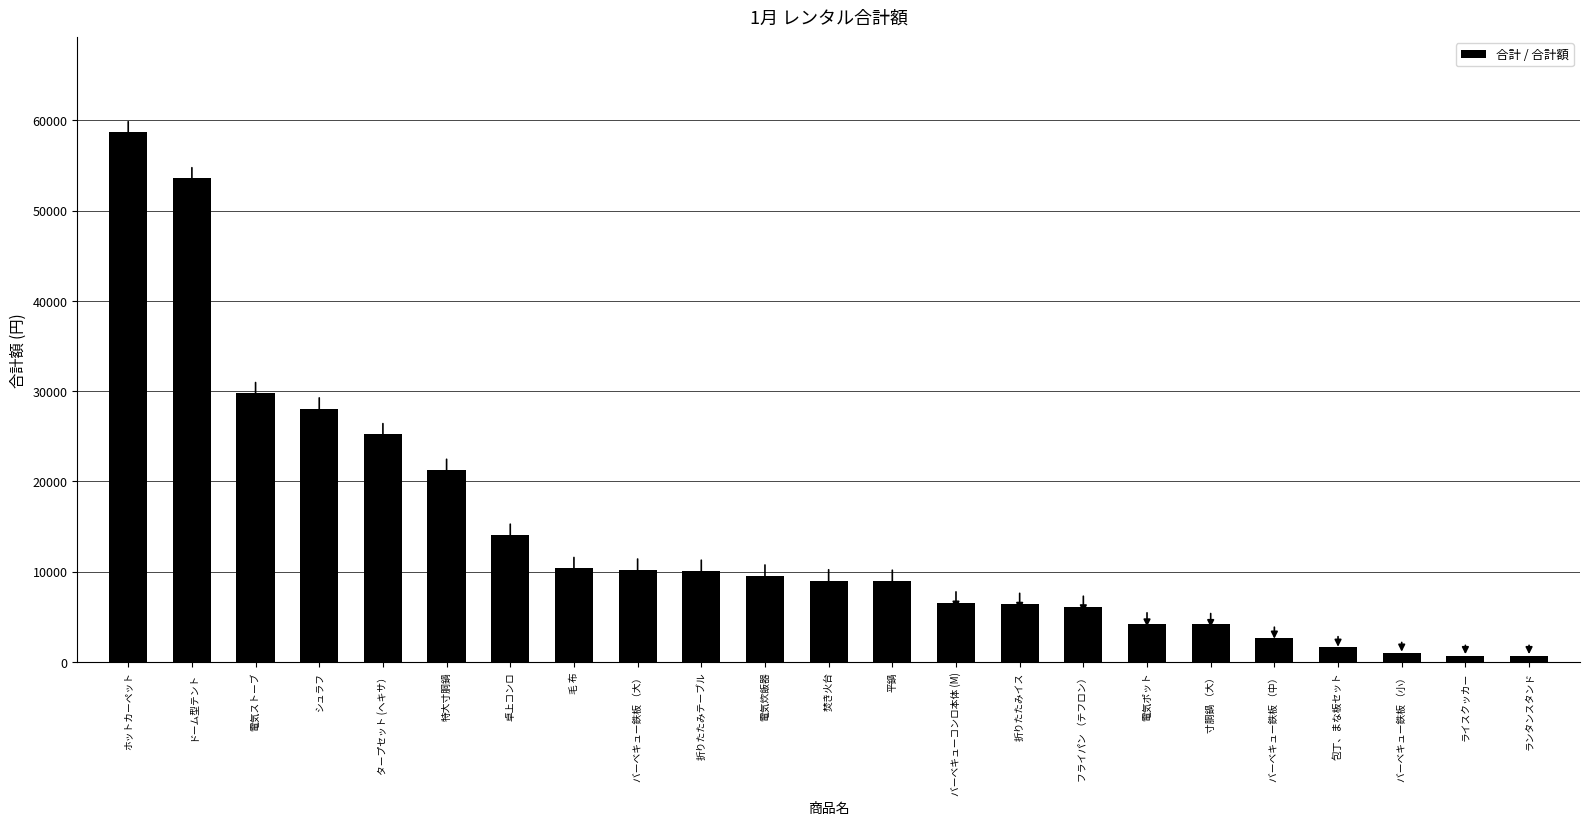

How many values are below 9010?

11